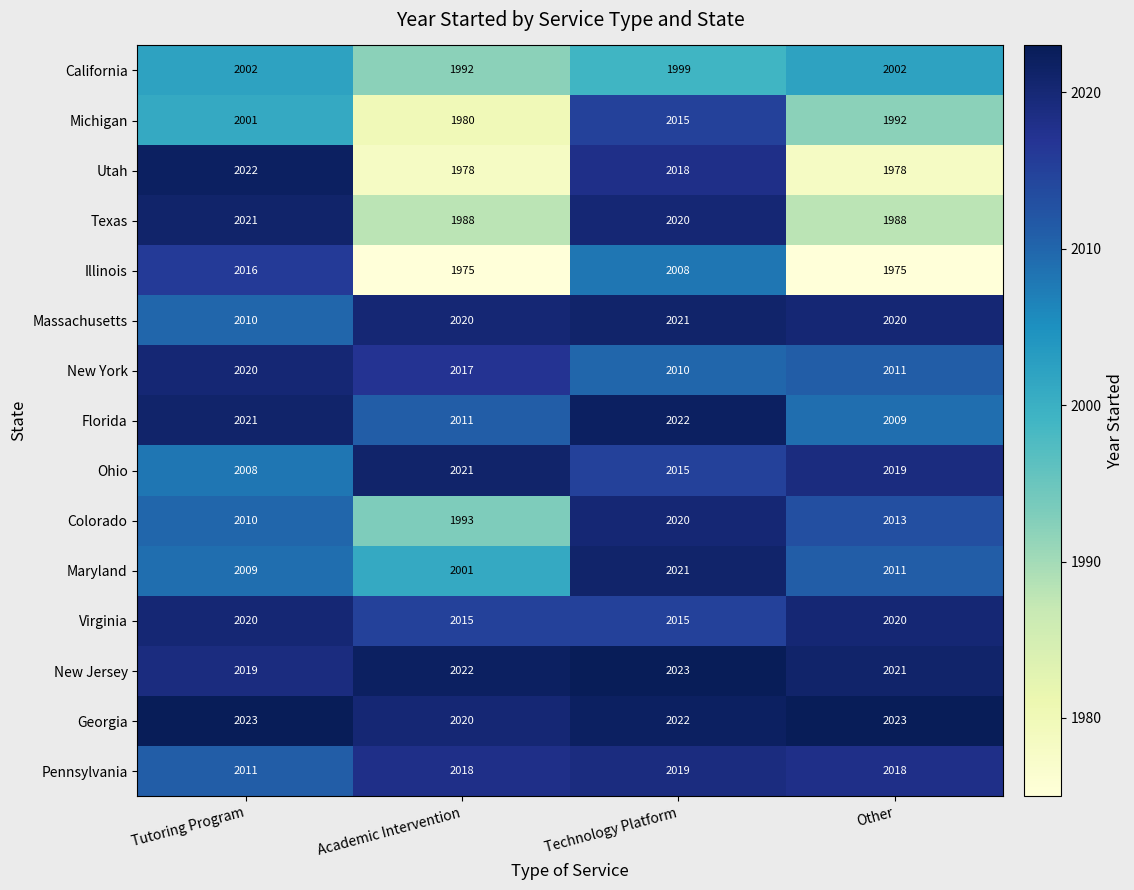

What value does the New York series have at Tutoring Program, to the nearest 5?

2020